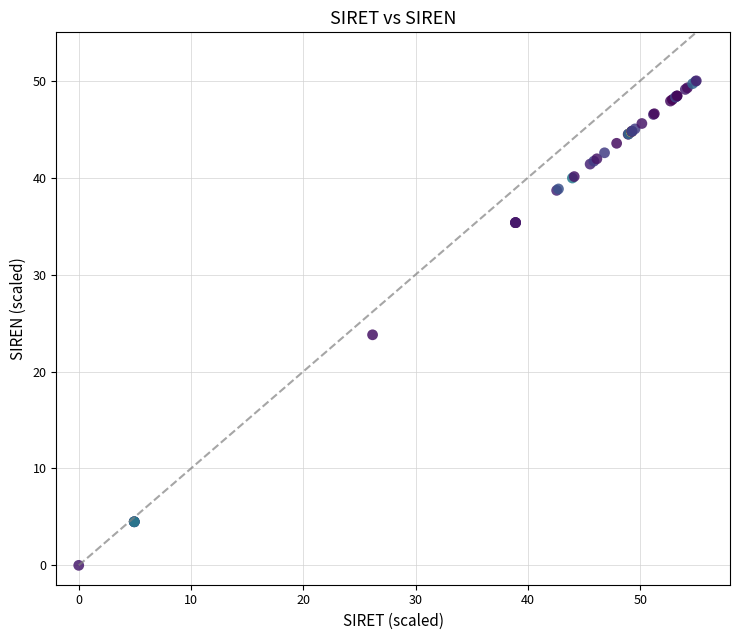

What Y value in the scatter plot is closest to 25?

23.8